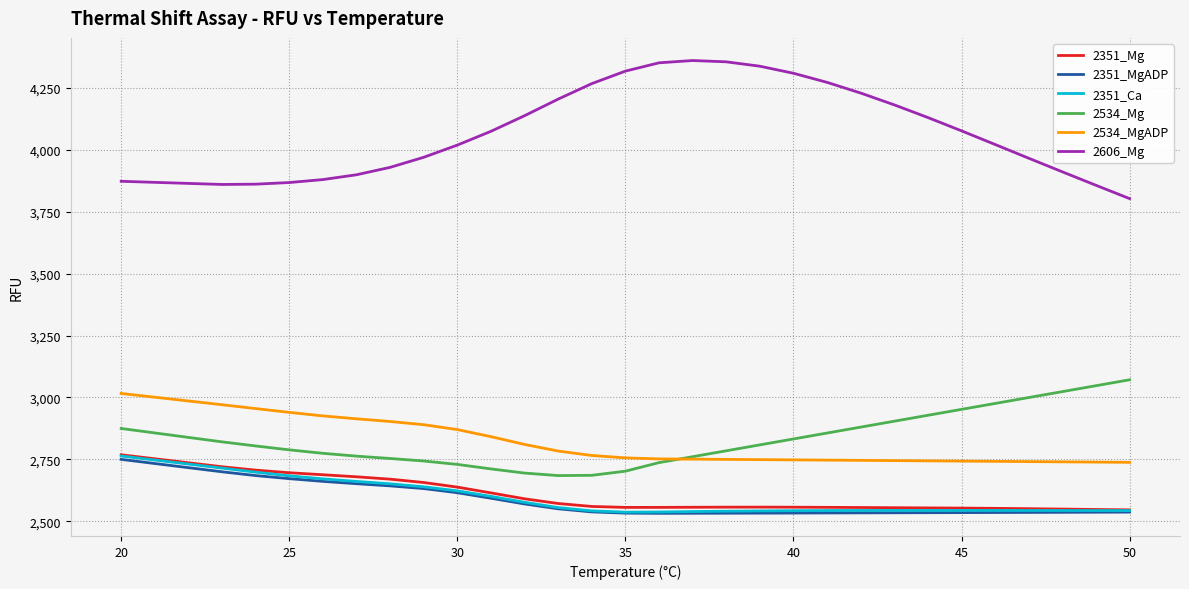

Which series has the largest total across all categories?

2606_Mg